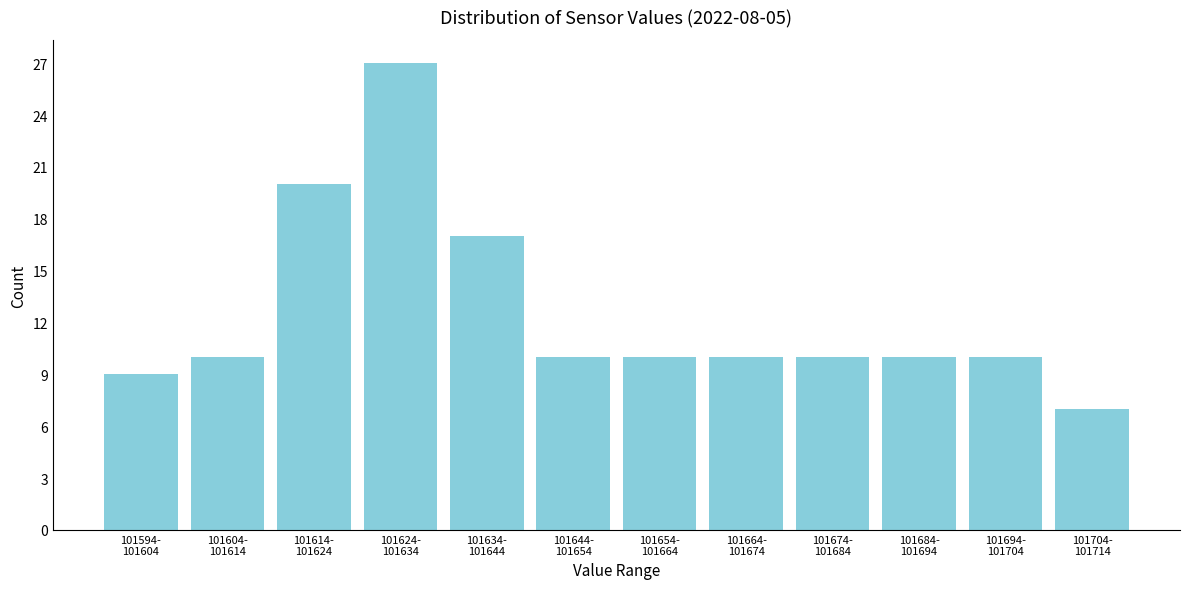

Reading left to right, transcribe all the data shown in this chart.

9	10	20	27	17	10	10	10	10	10	10	7